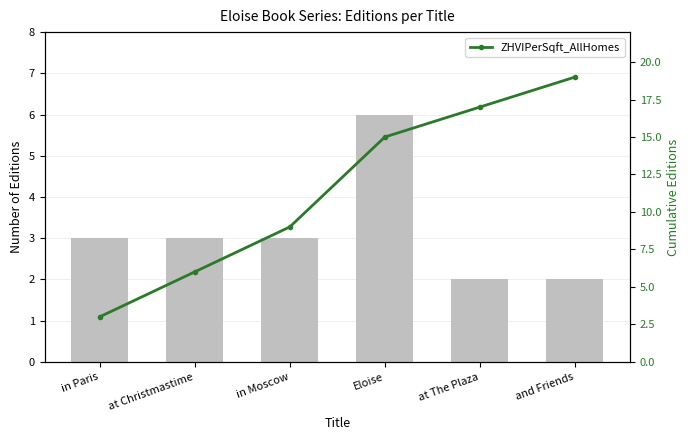

What is the smallest value displayed?

2